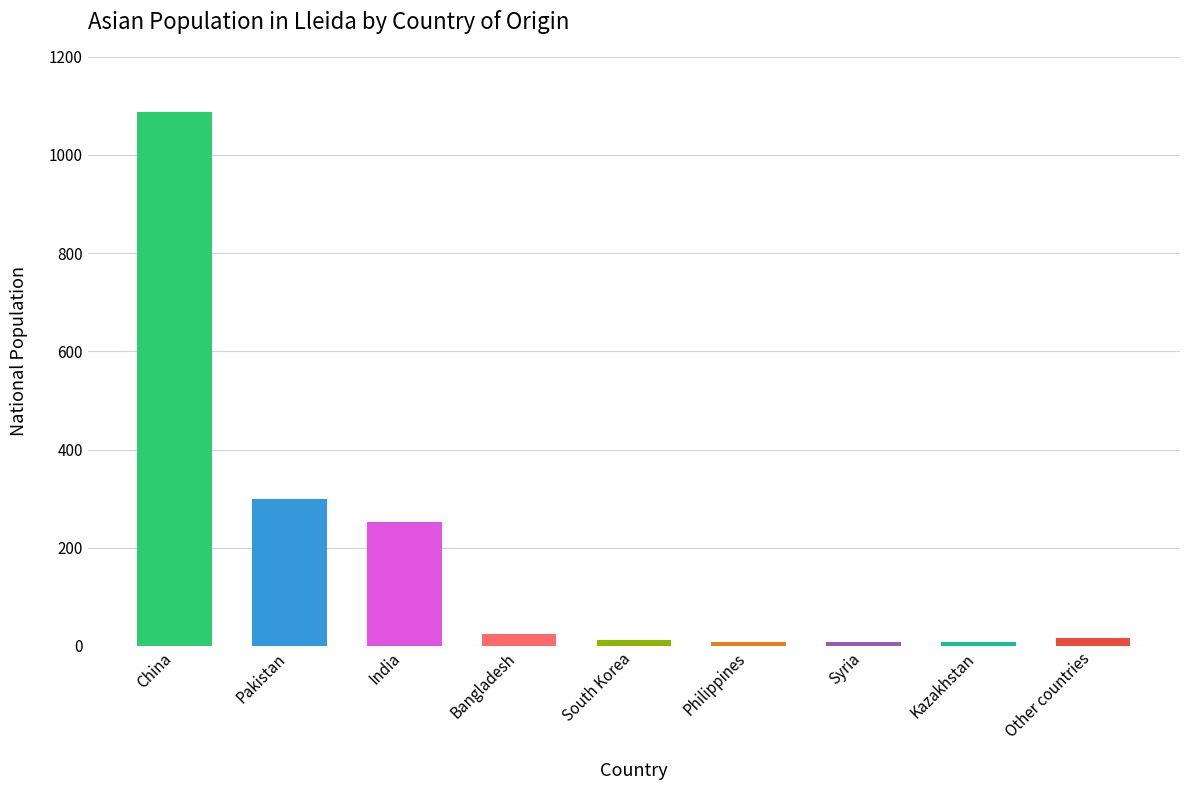

How many bars are there in total?

9